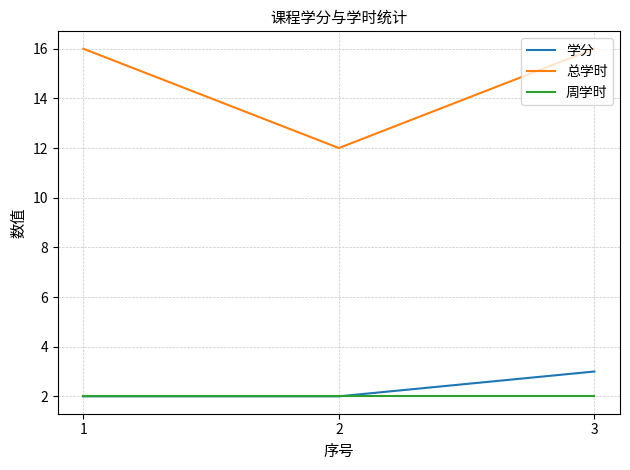

At which category is the sum across all series the highest?

3